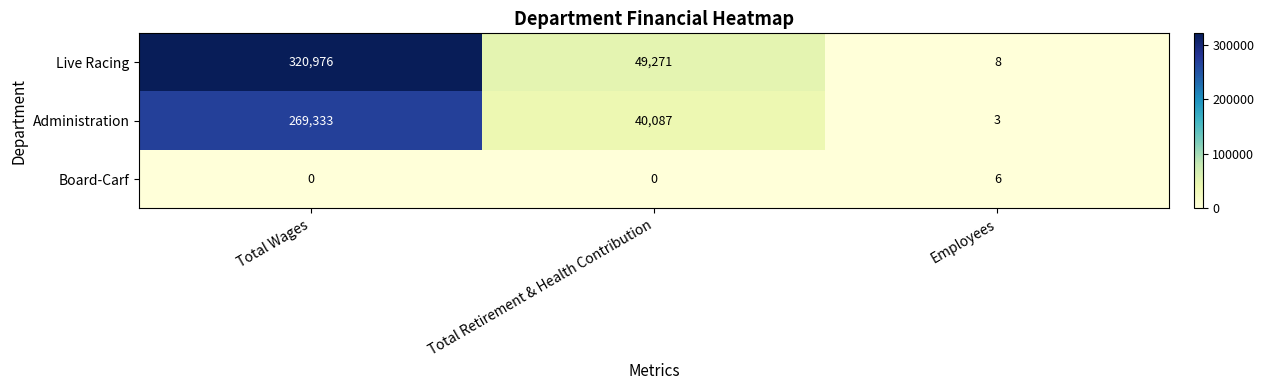

Which label corresponds to the largest value in the chart?

Total Wages